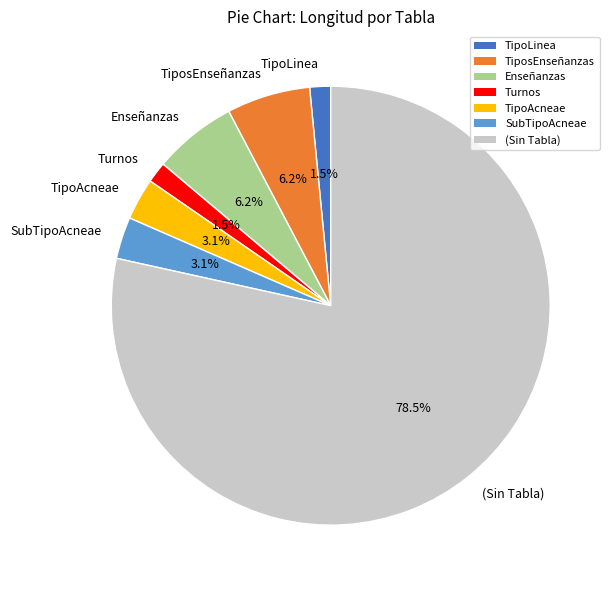

Is there a majority slice in this chart?

Yes